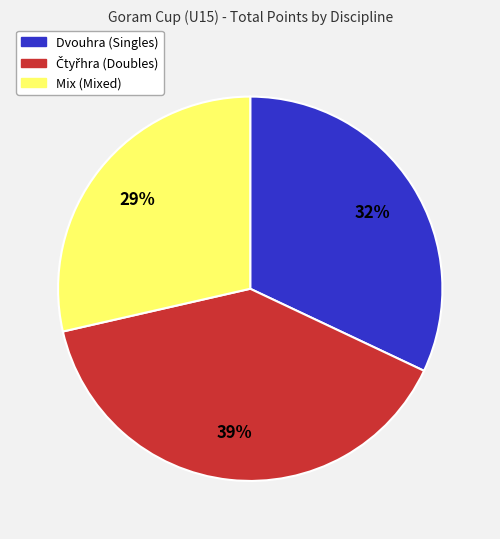

Does any single category account for the majority?

No